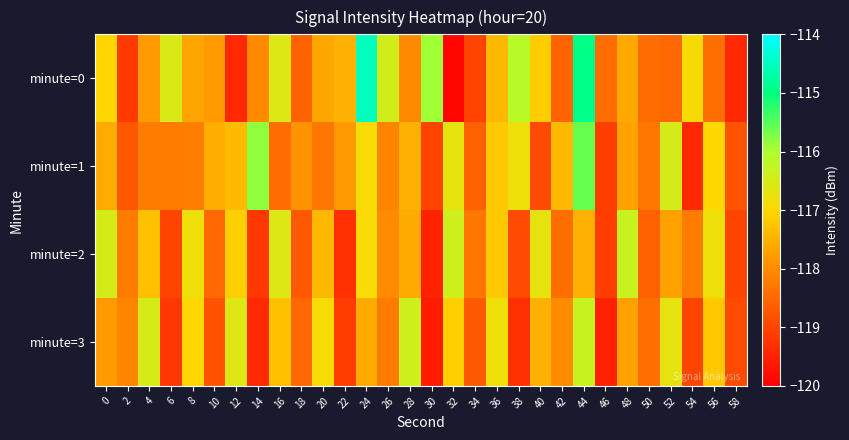

At which category does the chart reach its peak across all series?

24